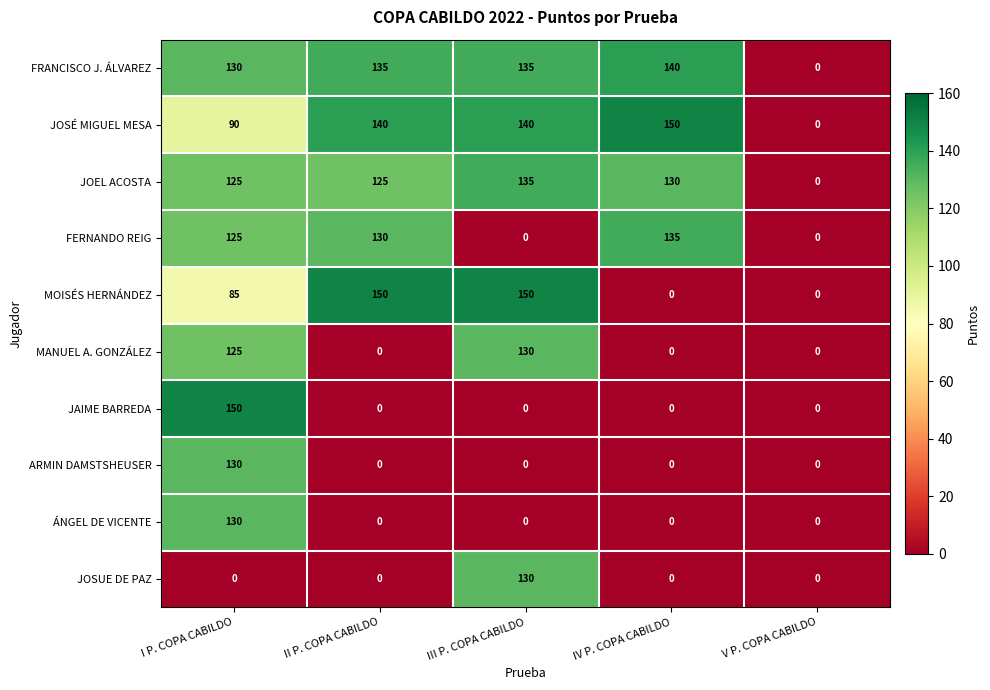

At how many categories does at least one series exceed 113?

4